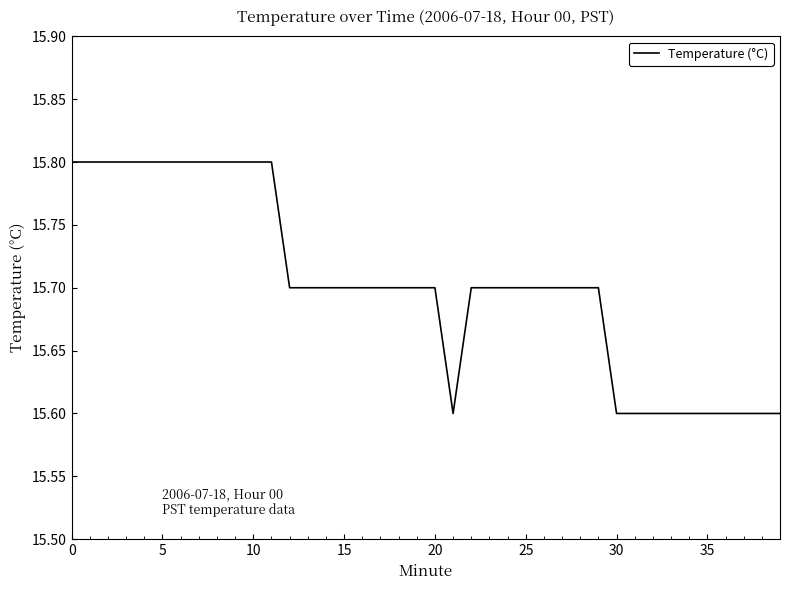

What is the minimum value shown in the chart?

15.6